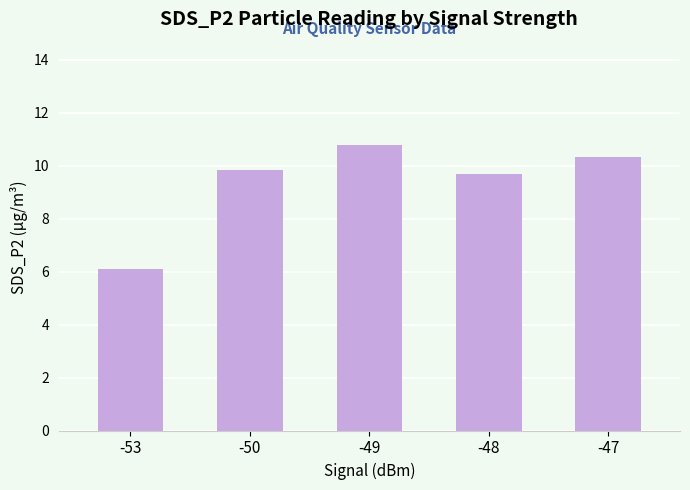

Is it true that the value at -49 is 7.3?

False